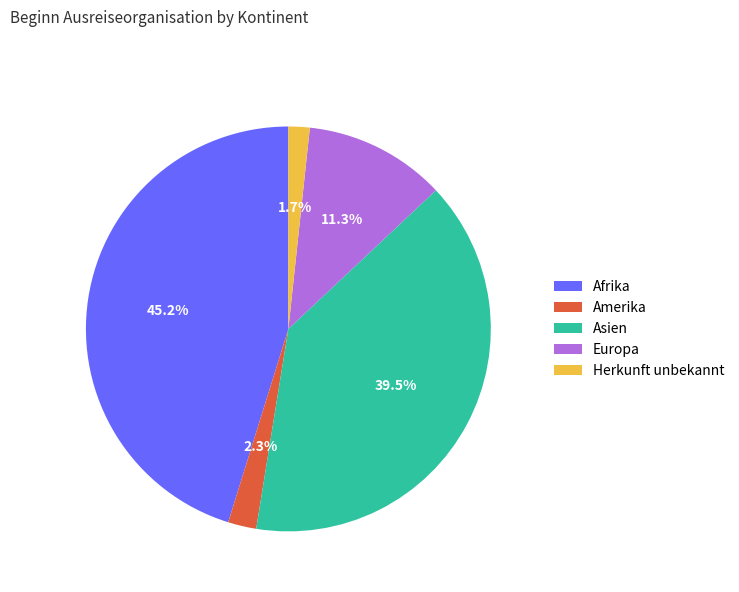

How many slices are in this pie chart?

5